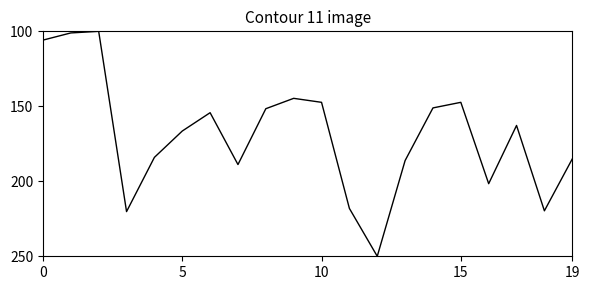

What is the smallest value displayed?

100.0